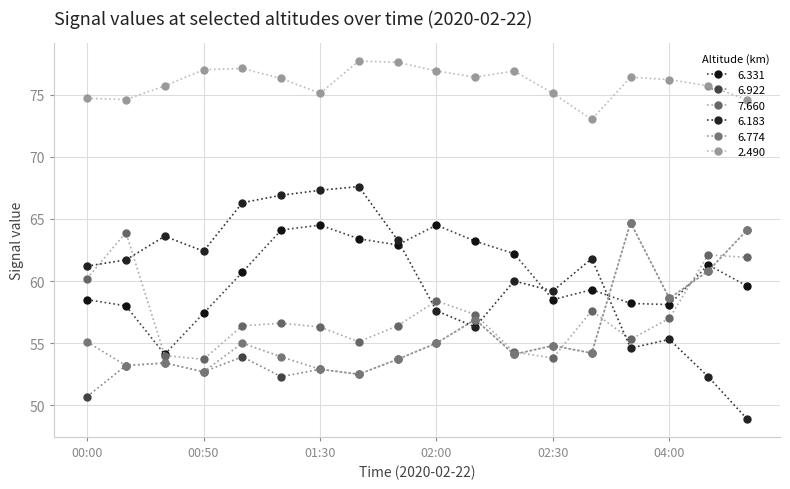

What is the value of the 6.183 point at the 11th from the left?

56.3